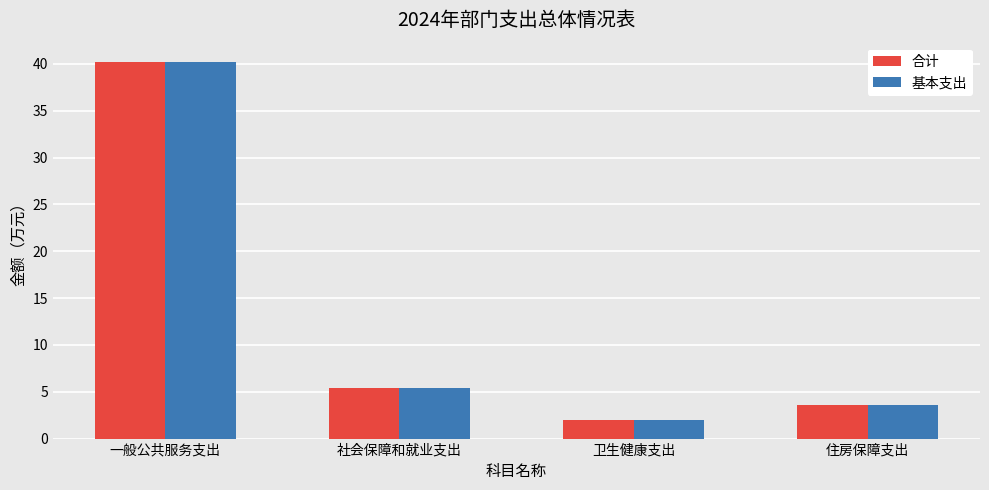

What value does the 合计 series have at 社会保障和就业支出?

5.4